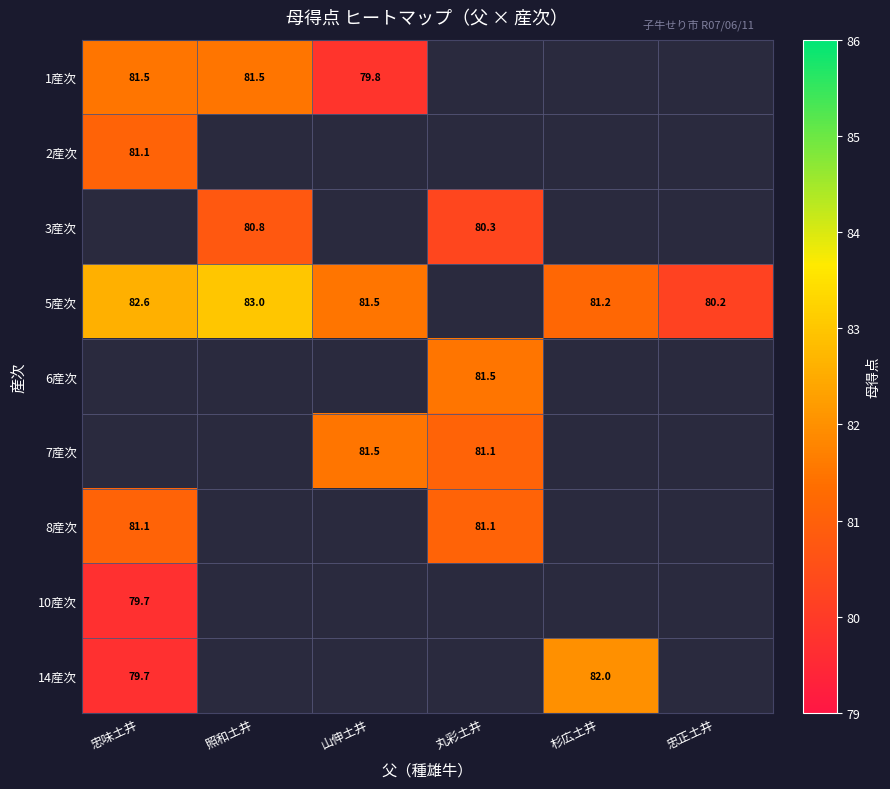

True or false: 5産次 has a value of 83.0 at 照和土井.

True